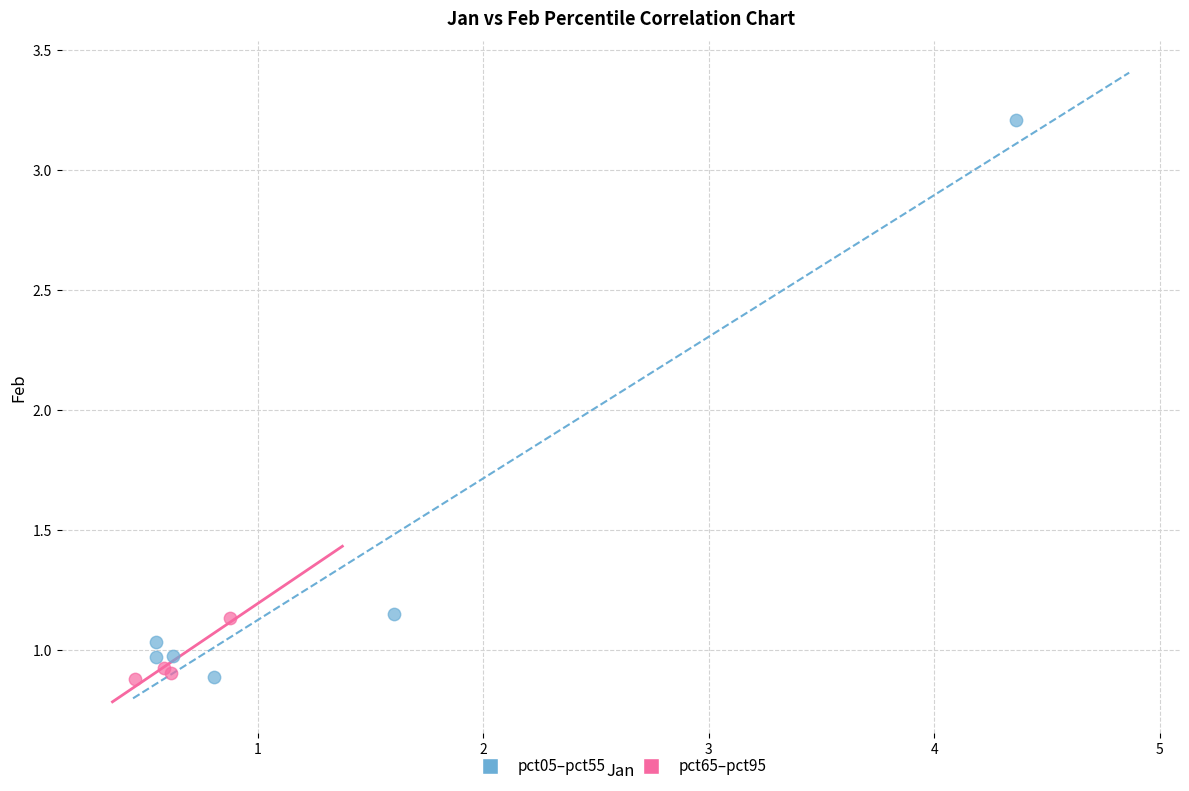

Which series reaches the maximum Y coordinate?

pct05–pct55